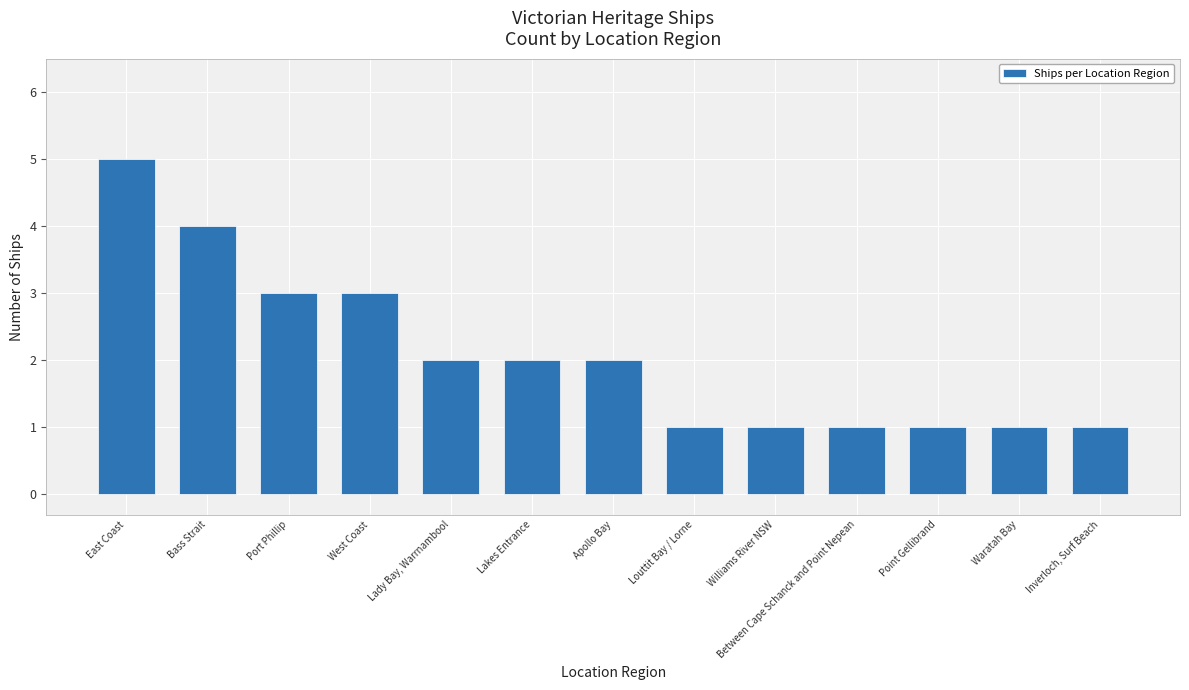

Is it true that the value at West Coast is 4?

False